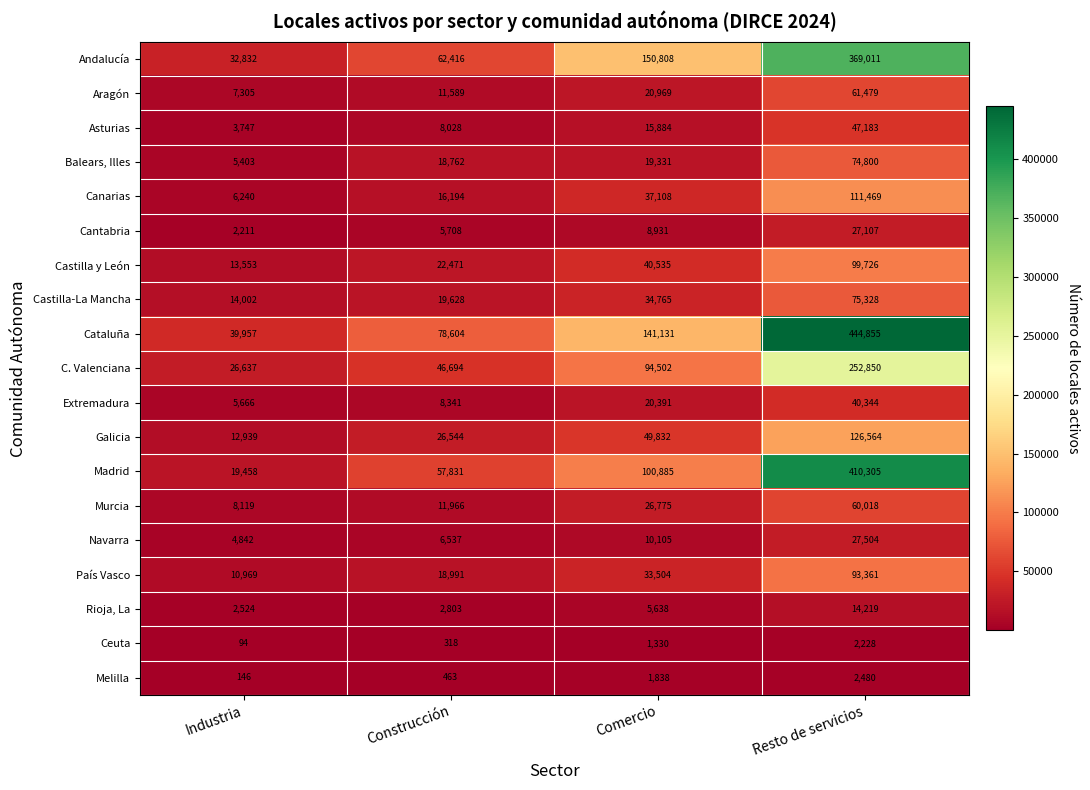

At which category is the sum across all series the highest?

Resto de servicios